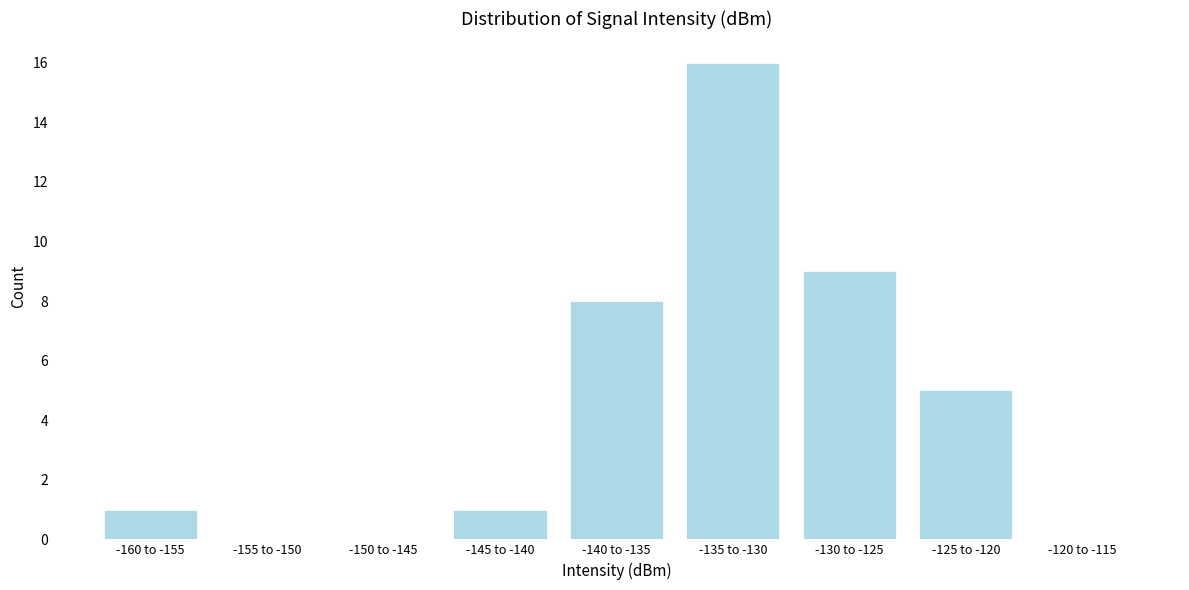

Reading left to right, extract all data points from this chart.

-160 to -155=1	-155 to -150=0	-150 to -145=0	-145 to -140=1	-140 to -135=8	-135 to -130=16	-130 to -125=9	-125 to -120=5	-120 to -115=0